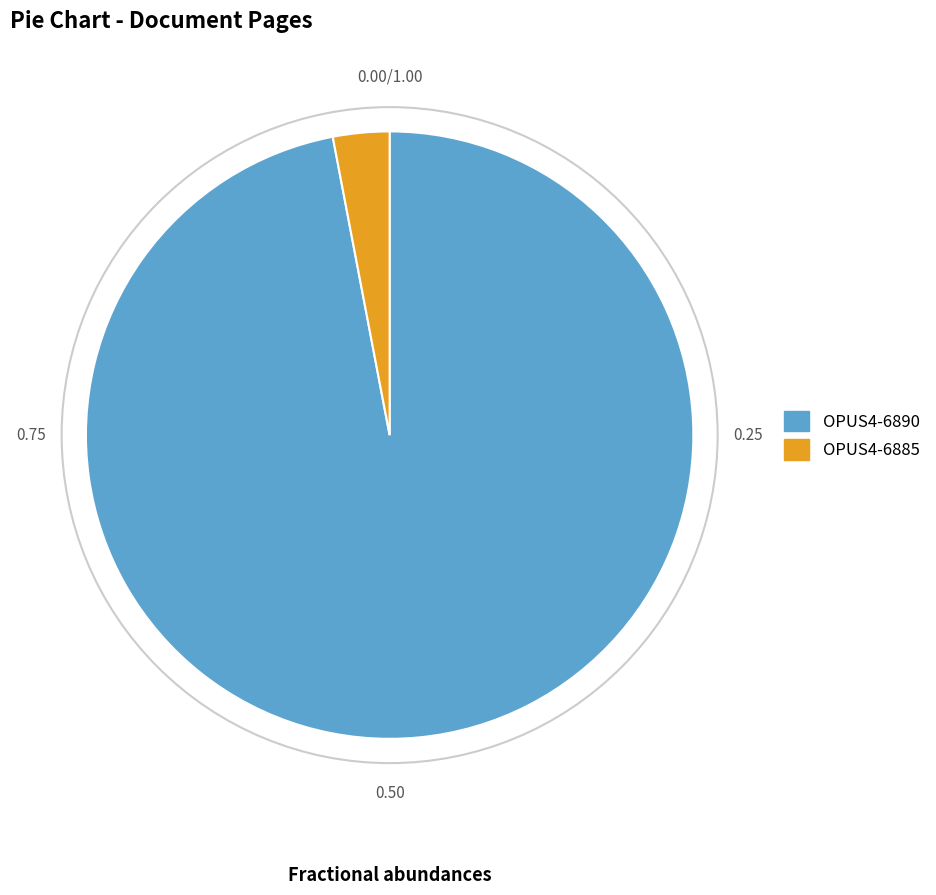

How many slices are in this pie chart?

2